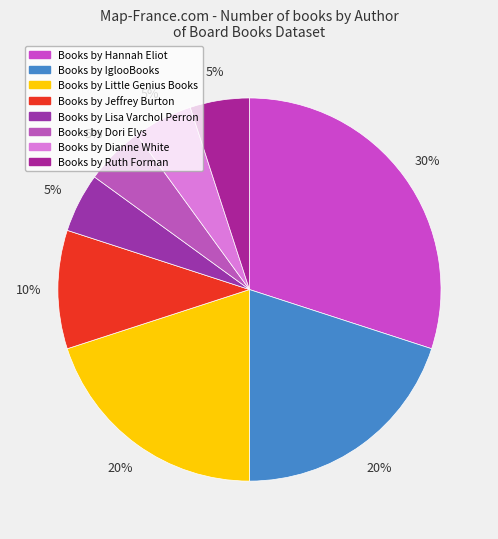

Count the number of slices in the pie.

8